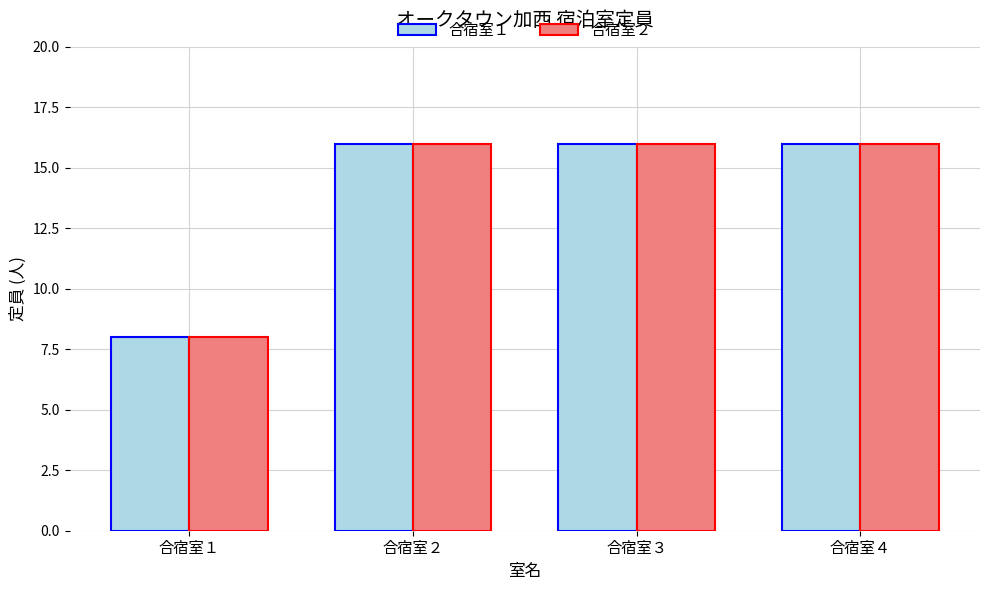

How many groups of bars are there?

4